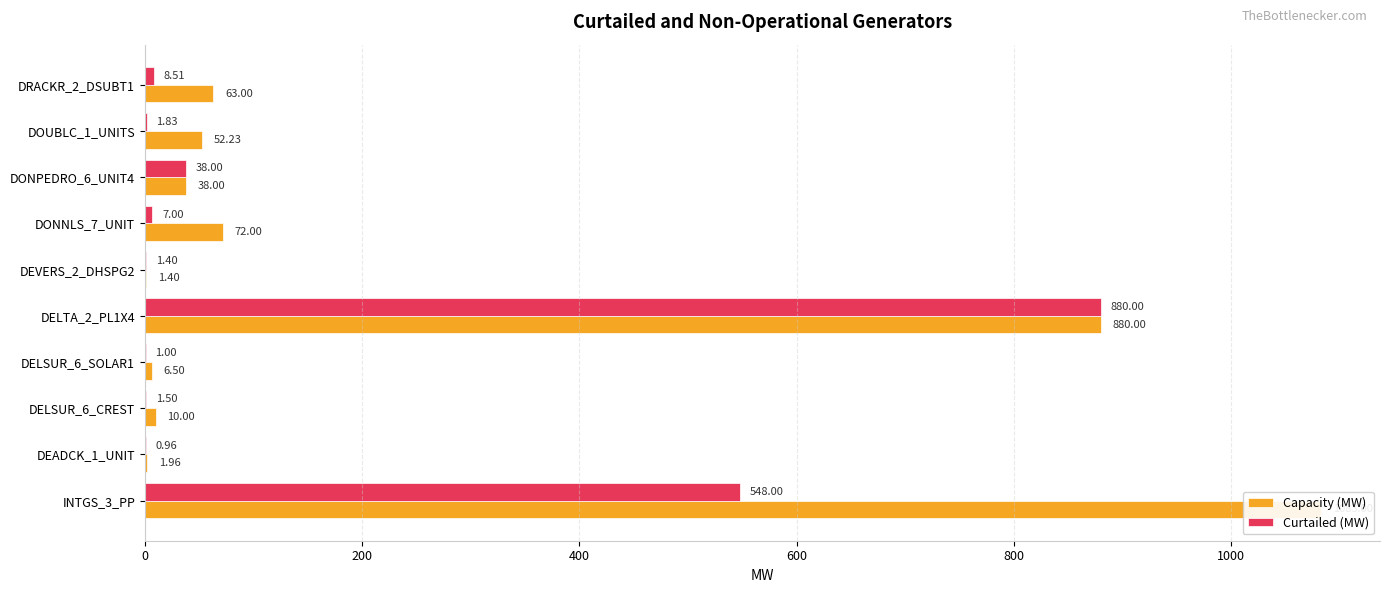

How many bars are there in each group?

2